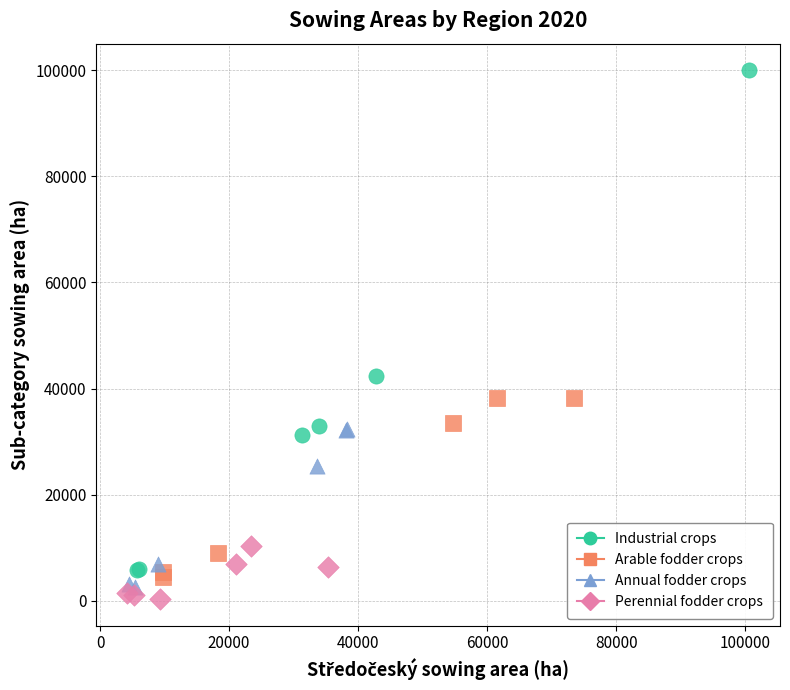

Which series has the widest spread of Y values?

Industrial crops